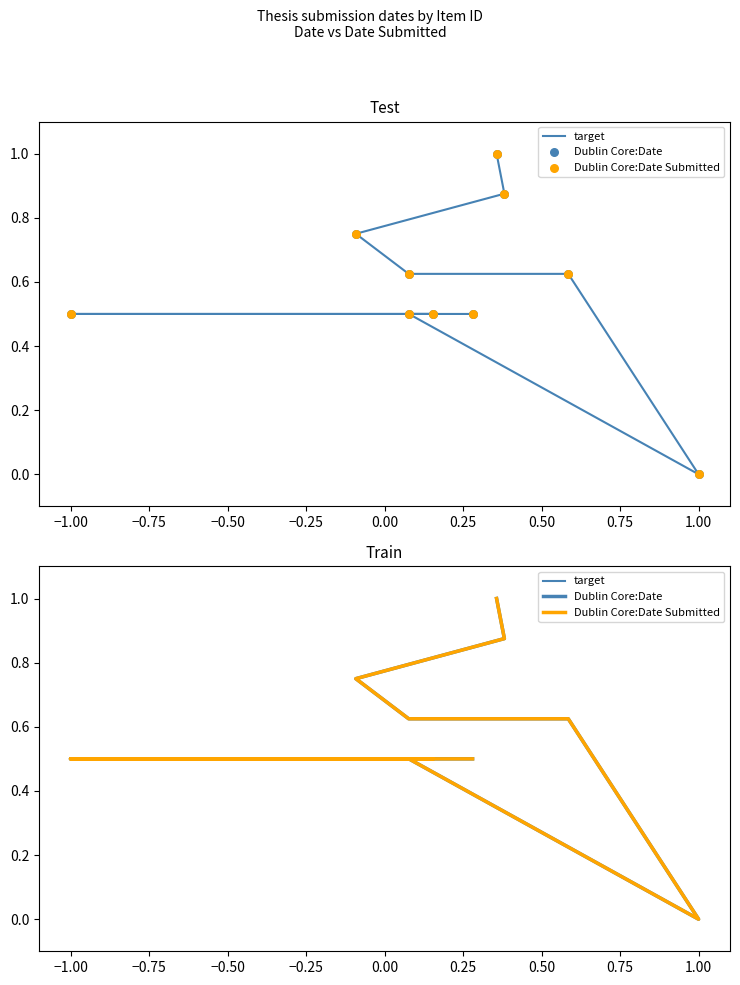

Which series has the largest Y range (max minus min)?

target